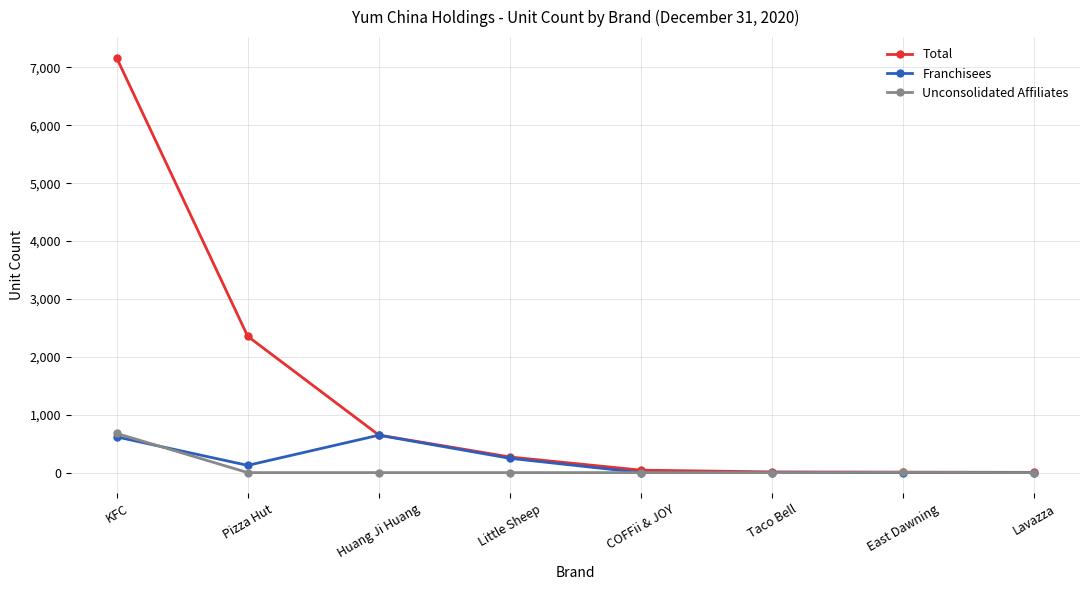

At which category is the sum across all series the highest?

KFC